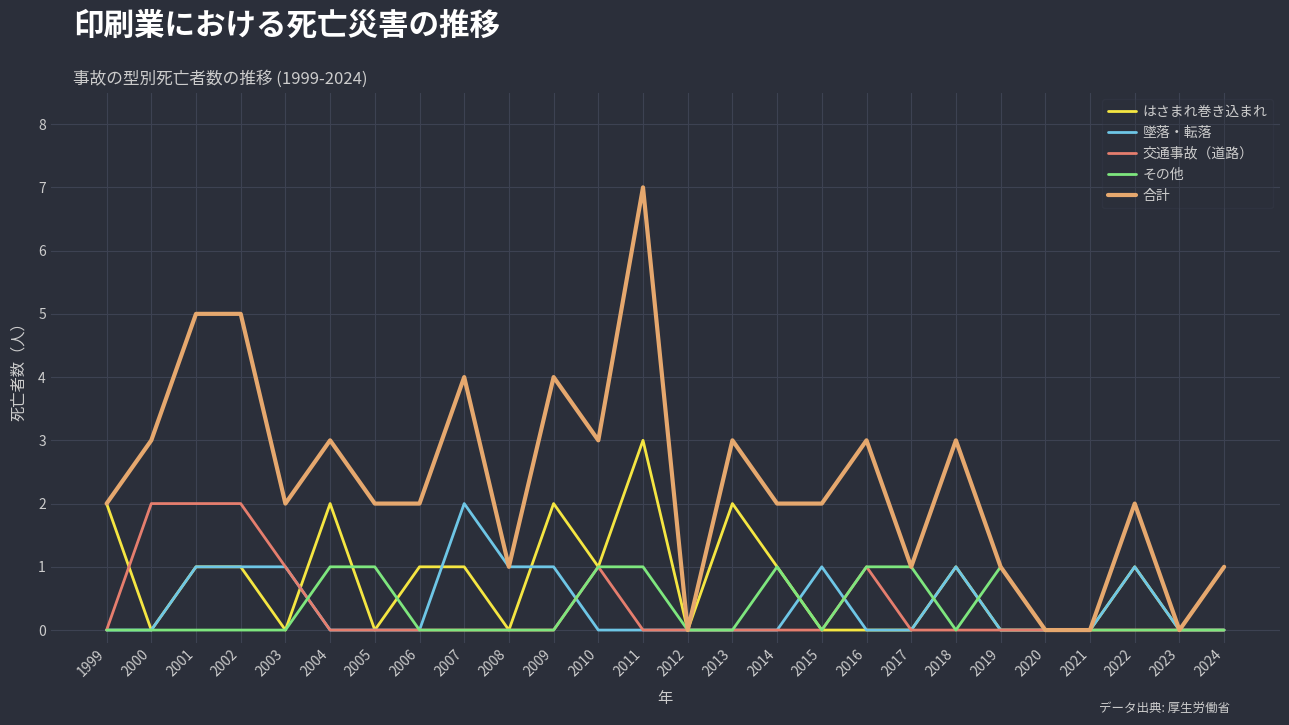

Is it true that 墜落・転落 equals 0 at 2021?

True